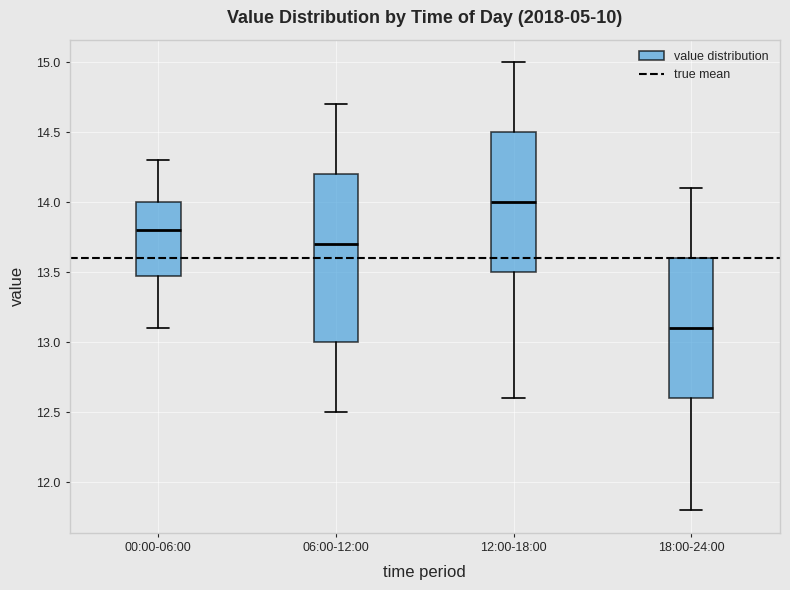

Which box's median line is the lowest?

18:00-24:00